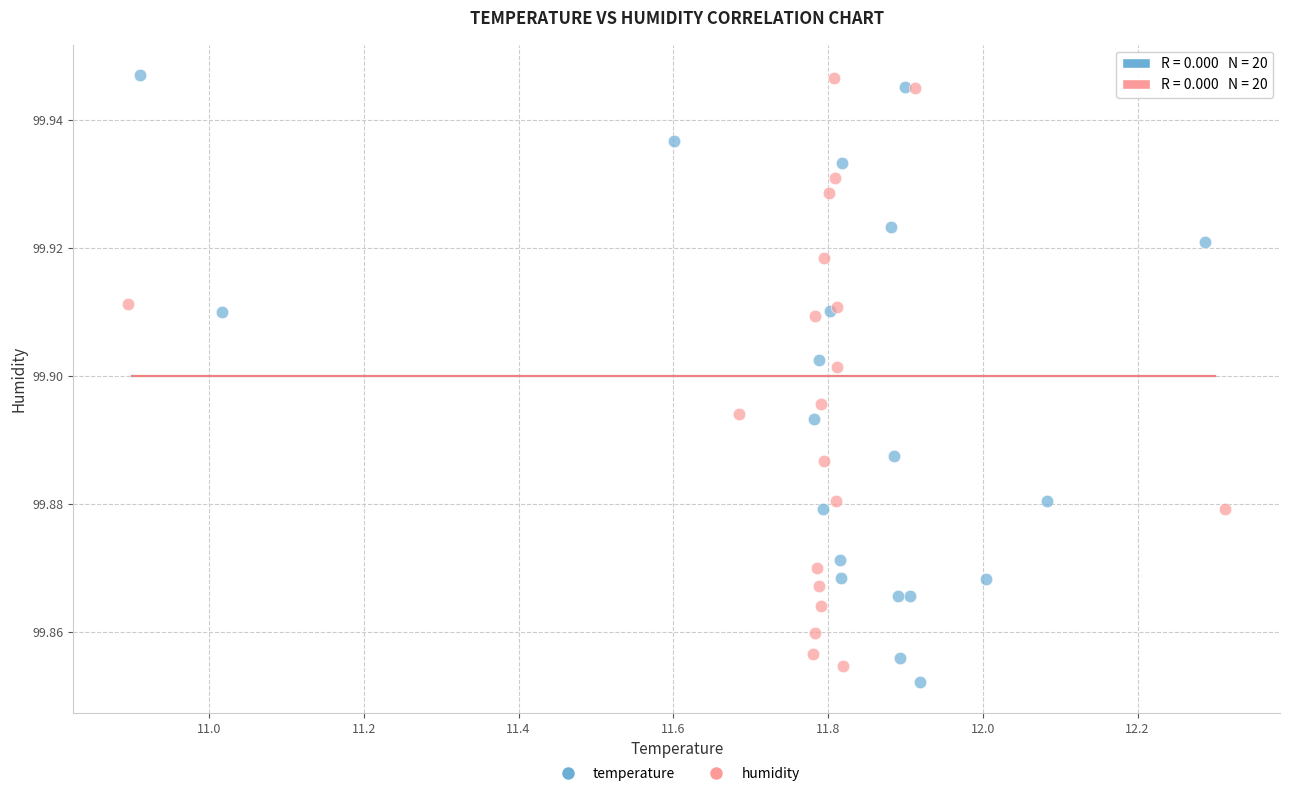

Which series has the largest Y range (max minus min)?

temperature